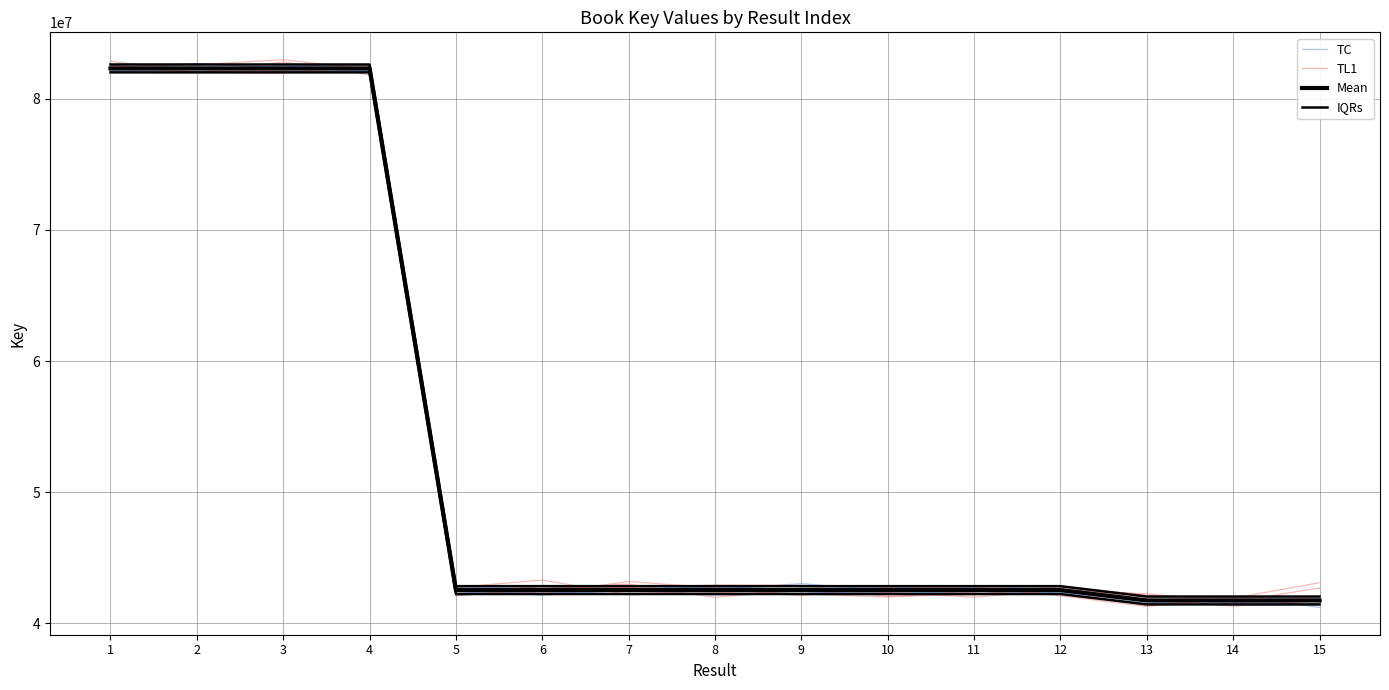

Rank the series by their maximum value, from highest to lowest.

TL1, TC, IQRs, Mean